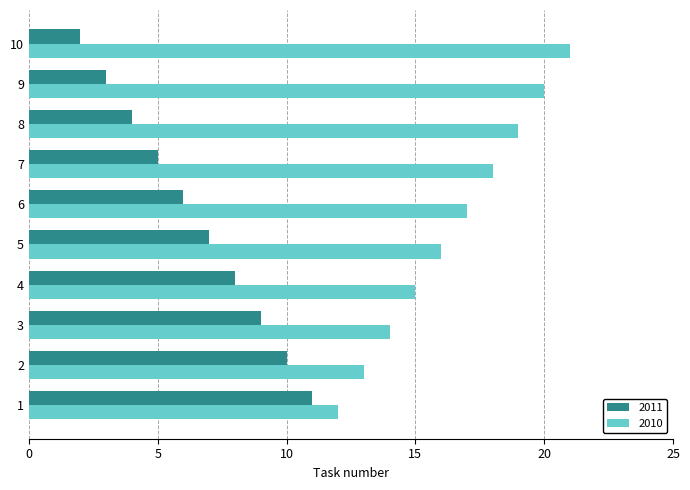

Which category has the highest value across all series?

10